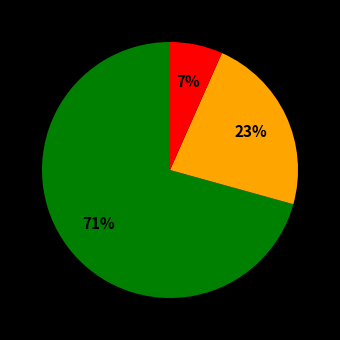

Does any single category account for the majority?

Yes